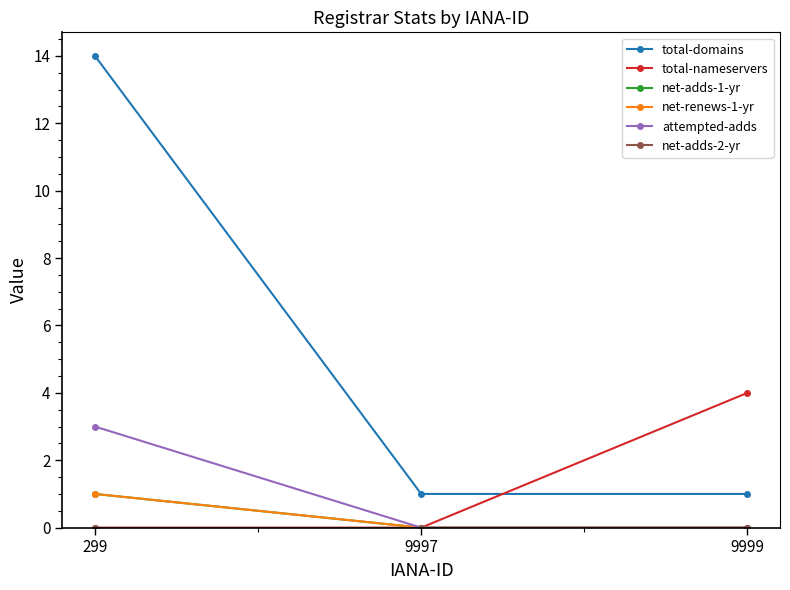

Does the chart have visible grid lines?

No